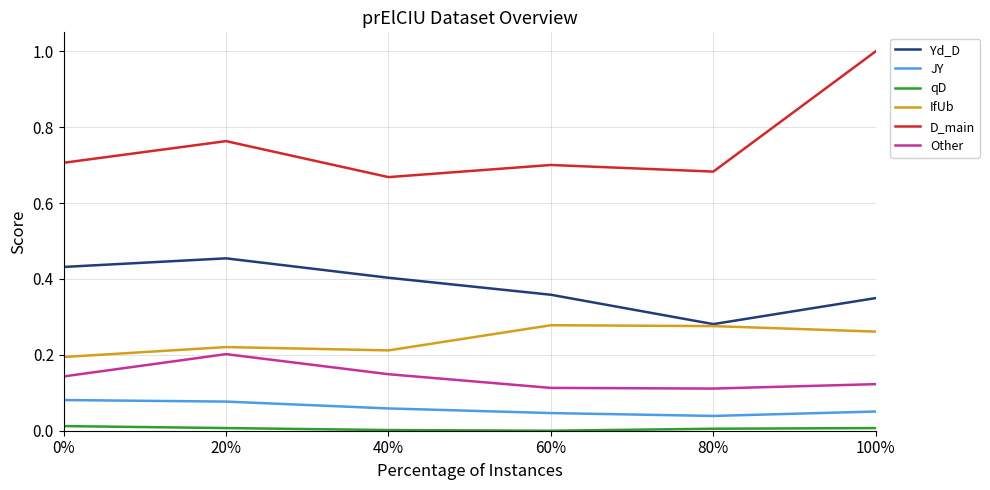

Is this an area chart (filled region under the line)?

No